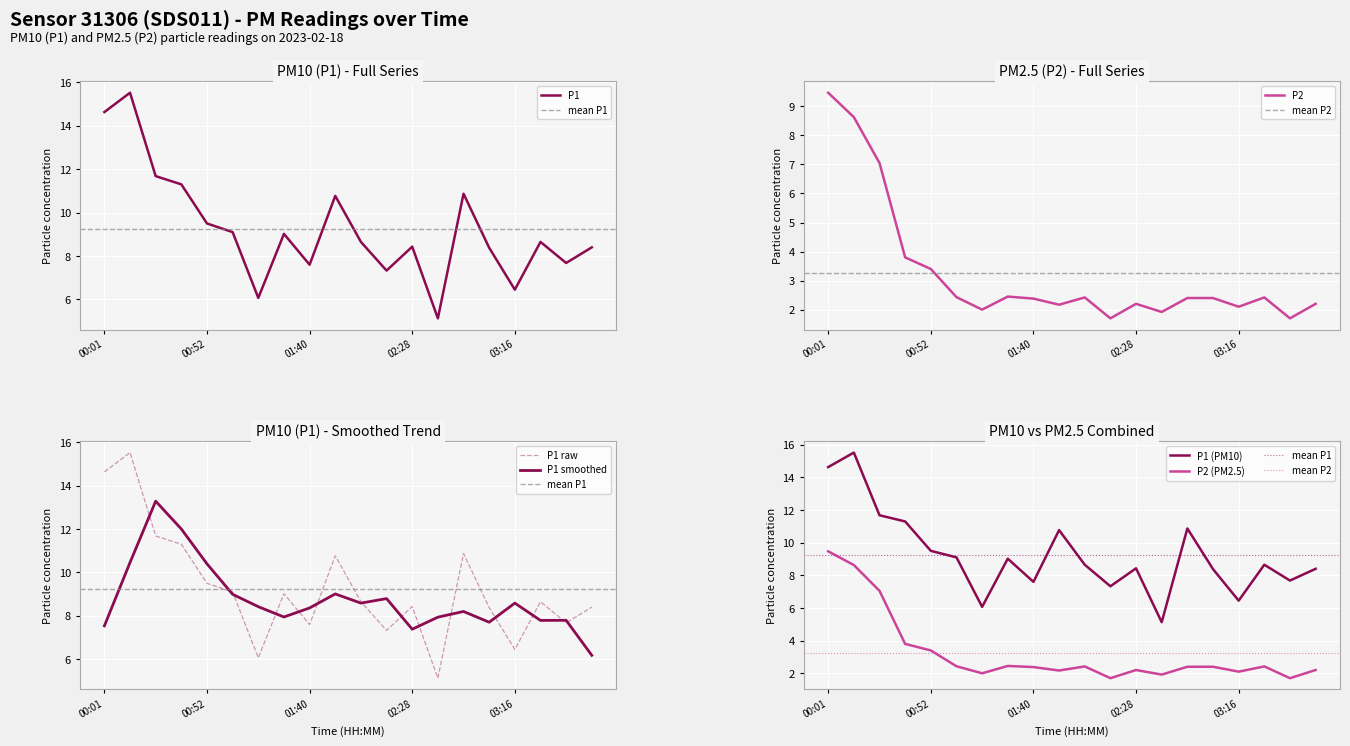

True or false: P2 and P1 intersect in this chart.

False